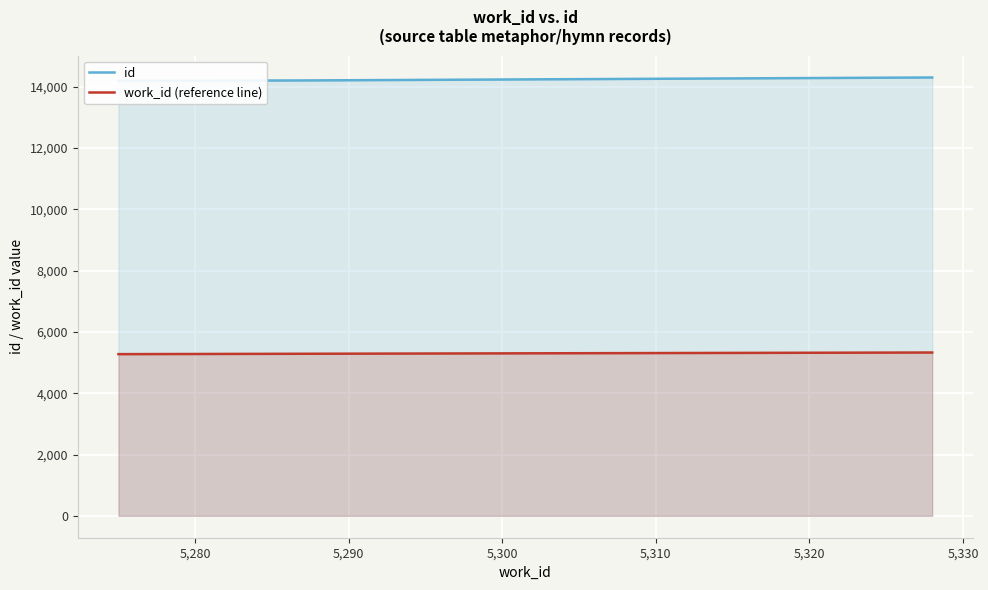

What is the lowest value of the work_id (reference line) series?

5275